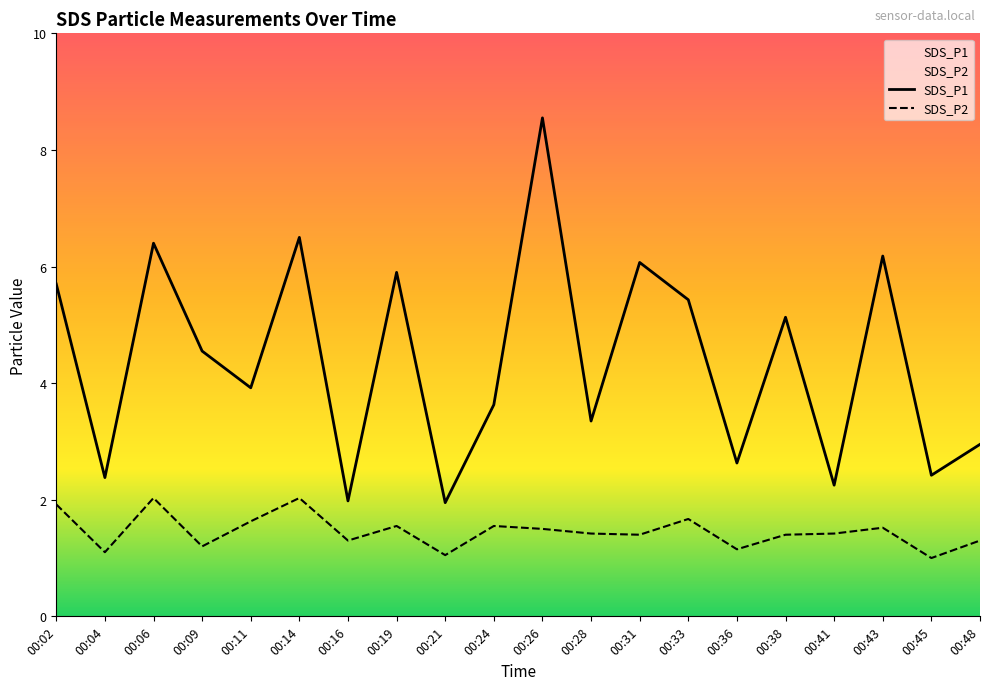

Which series has the largest range (max minus min)?

SDS_P1